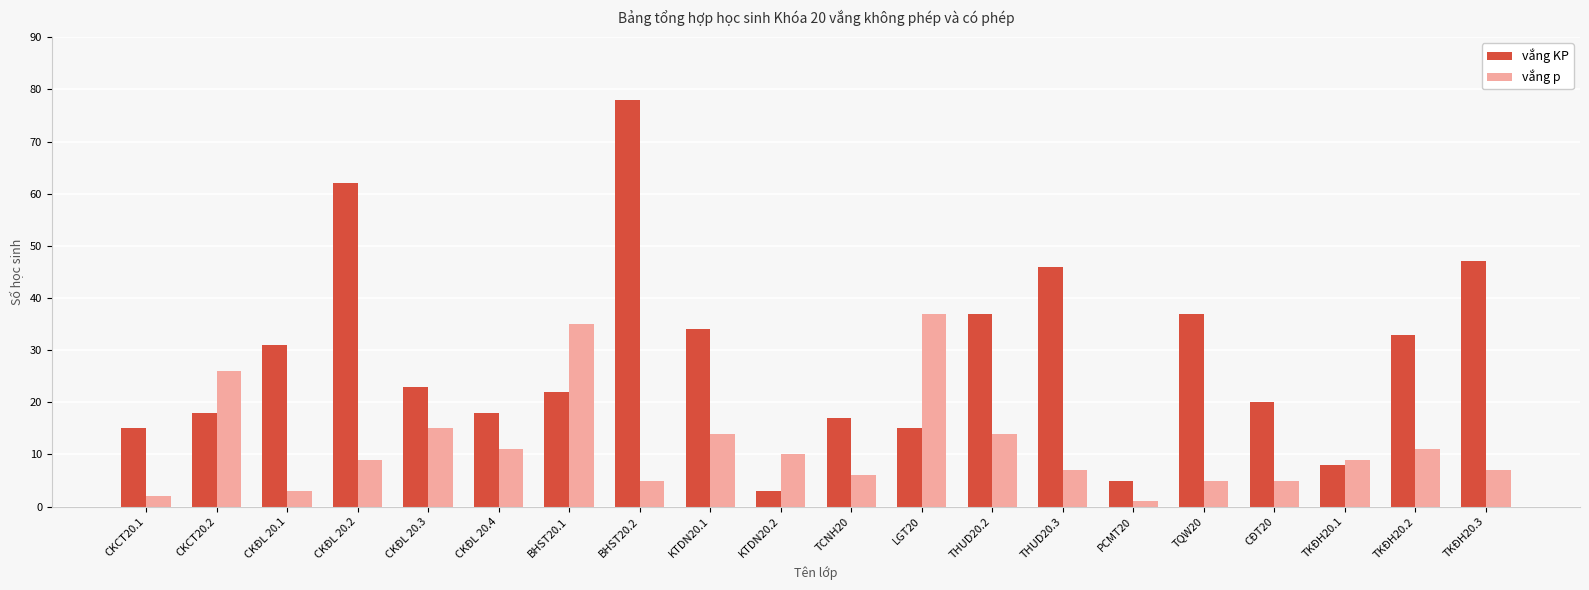

Where is vắng p nearest to the value 19?

CKĐL 20.3